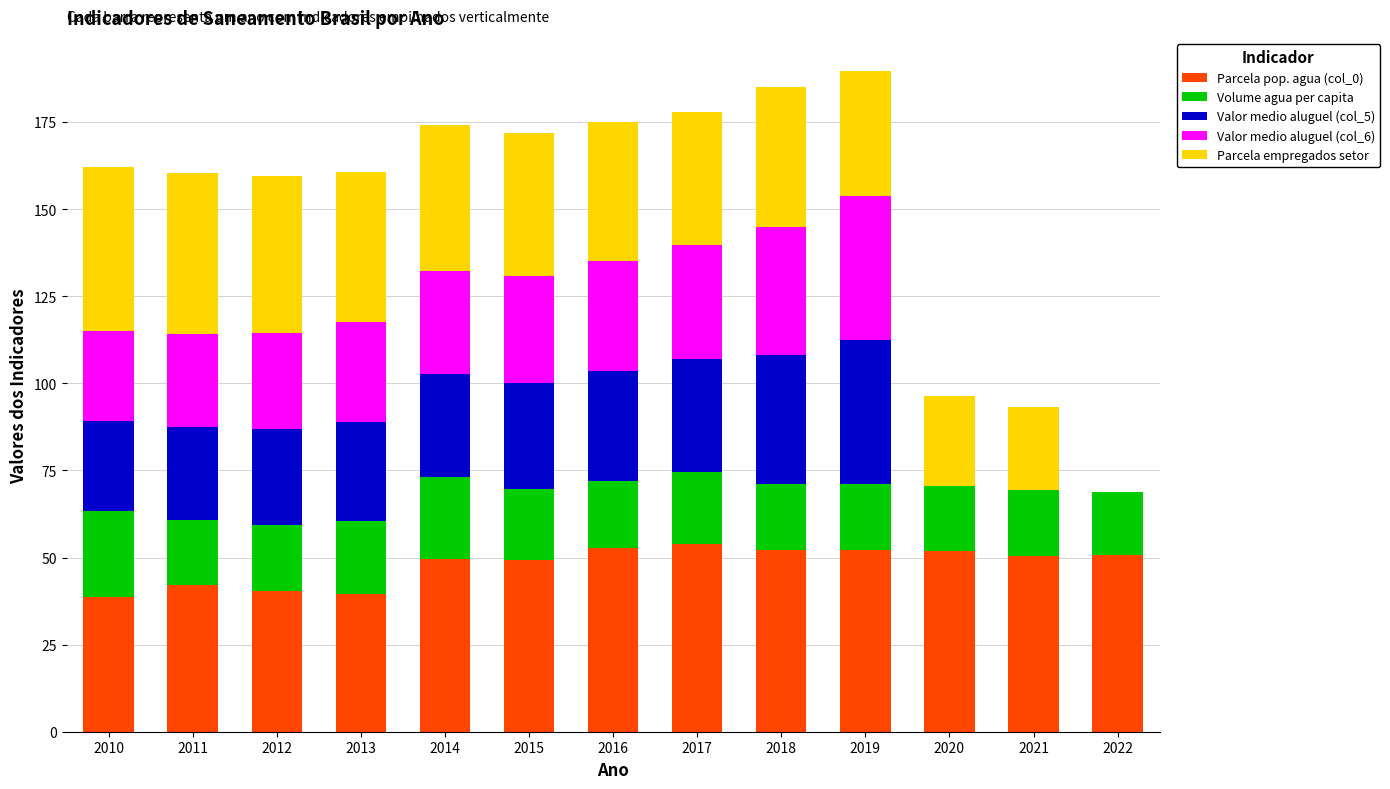

The value of Parcela pop. agua (col_0) at 2012 is 40.4. True or false?

True